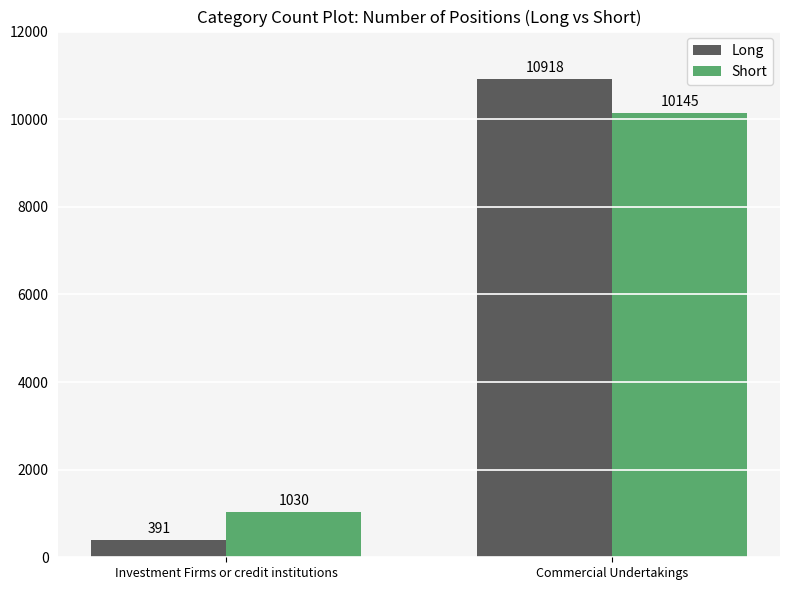

Which series has the widest spread of values?

Long